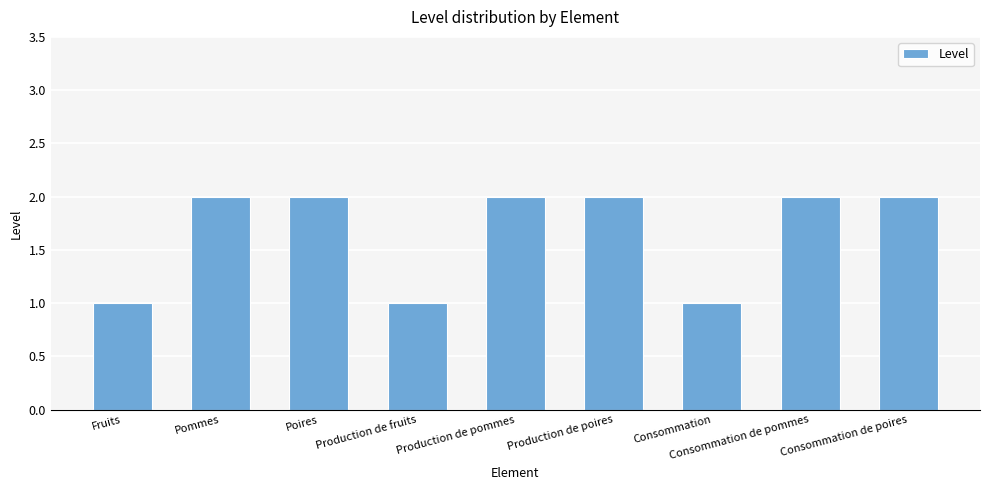

What is the ratio of the value at Consommation to the value at Consommation de pommes?

0.5